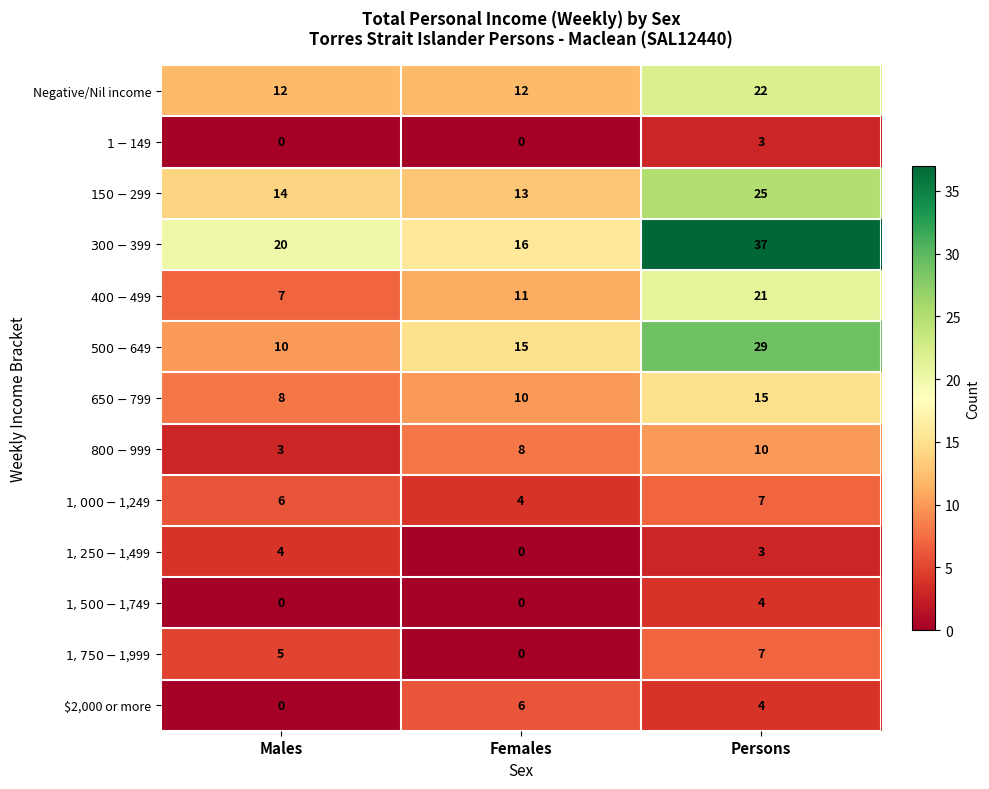

What is the sum of the Negative/Nil income values at Persons and Females?

34